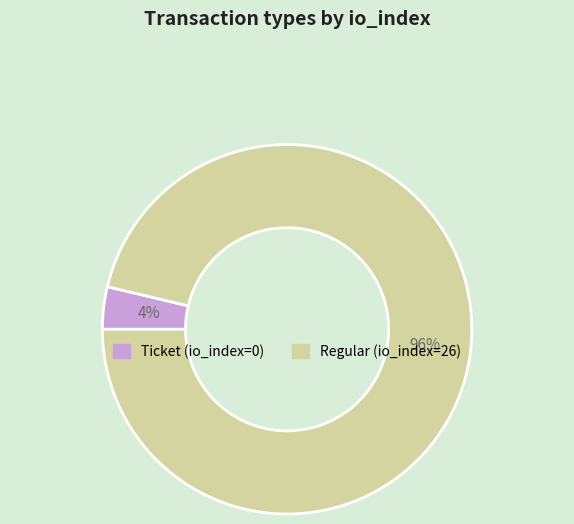

How many slices are in this pie chart?

2